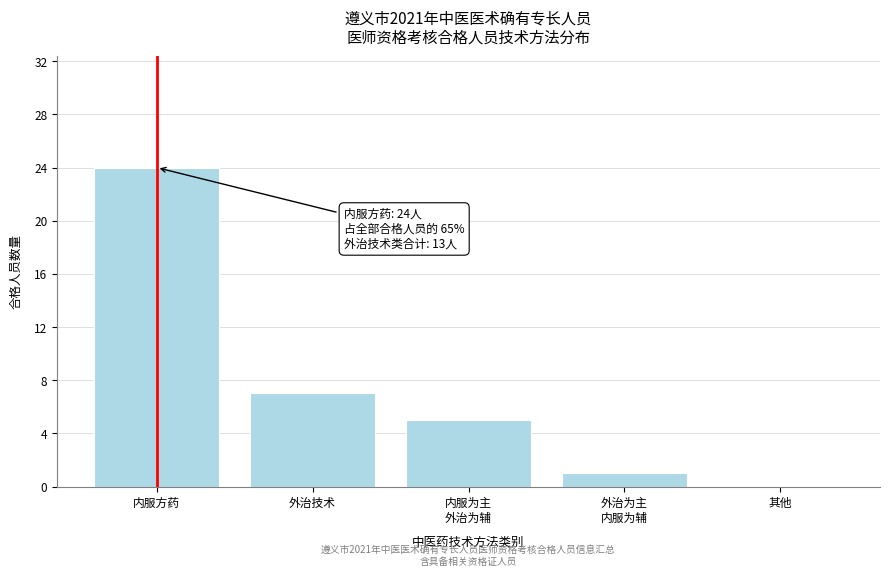

What value does the data have at 外治技术?

7